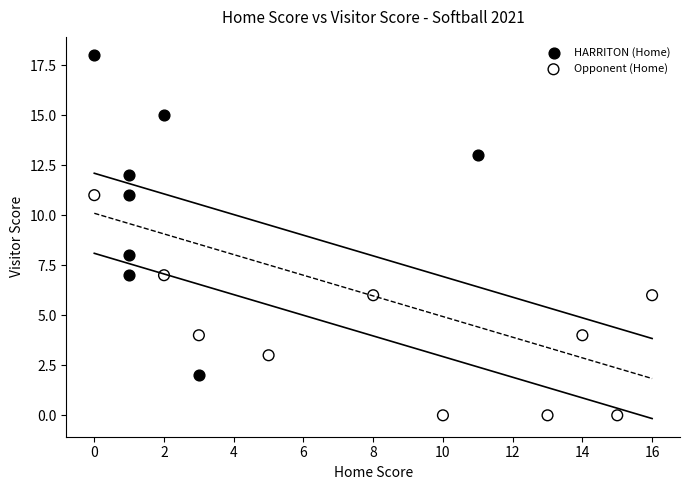

Which series contains the lowest Y value?

Opponent (Home)